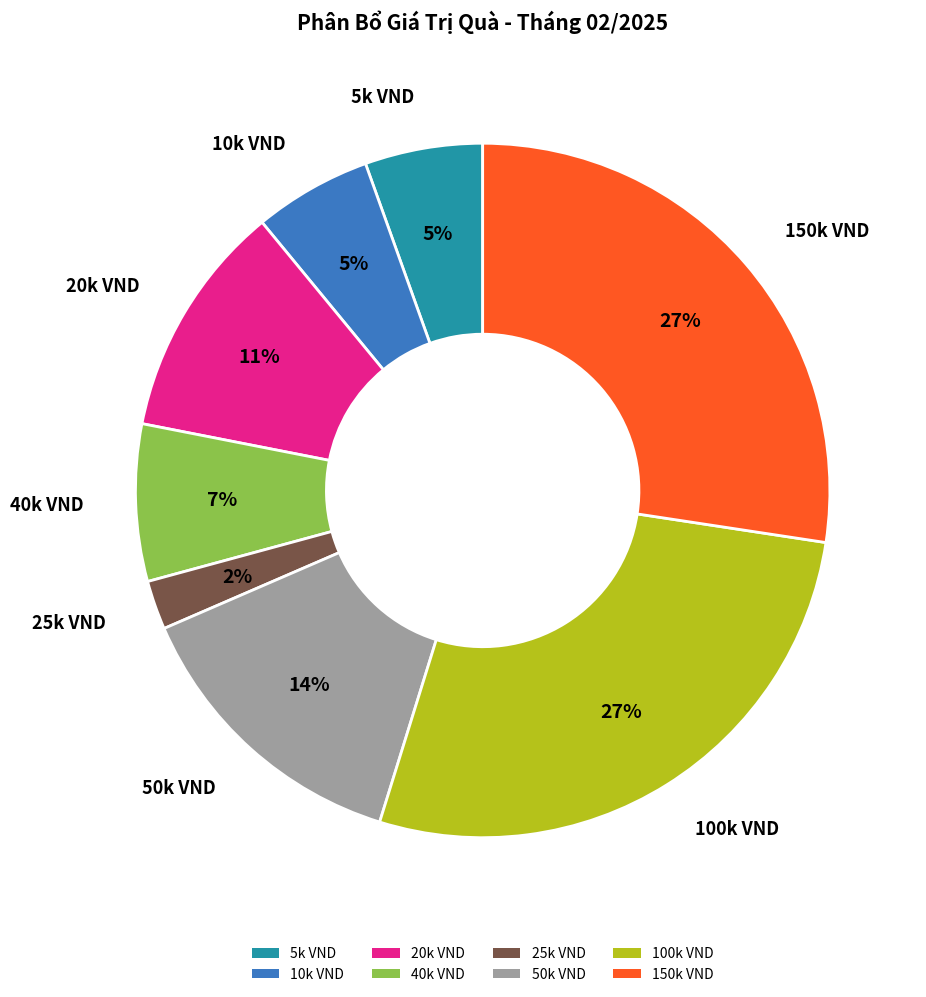

Does any single category account for the majority?

No